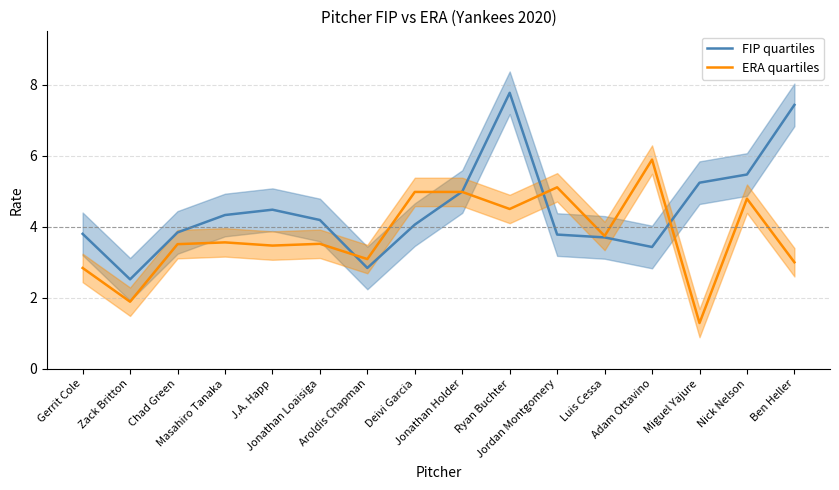

True or false: ERA quartiles and FIP quartiles cross at least once.

True